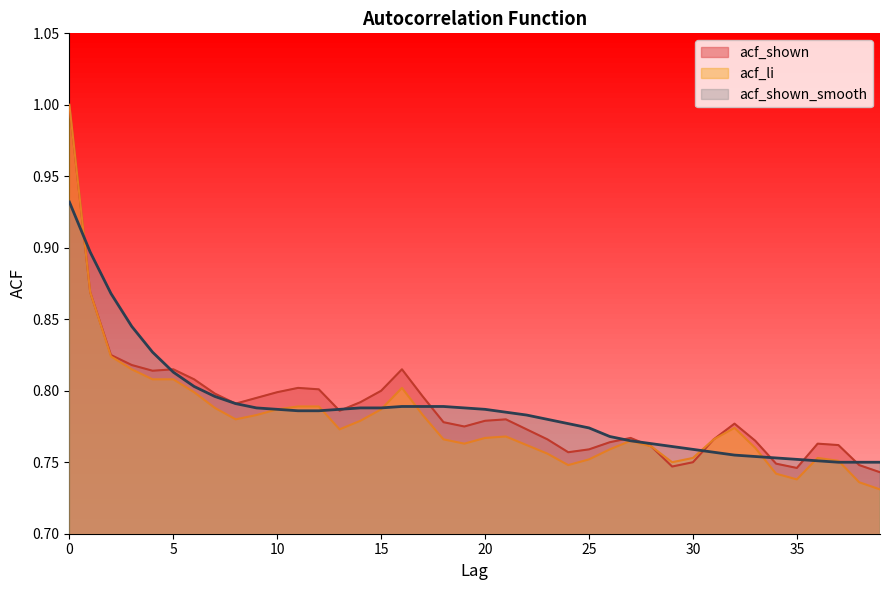

Which series has the widest spread of values?

acf_li